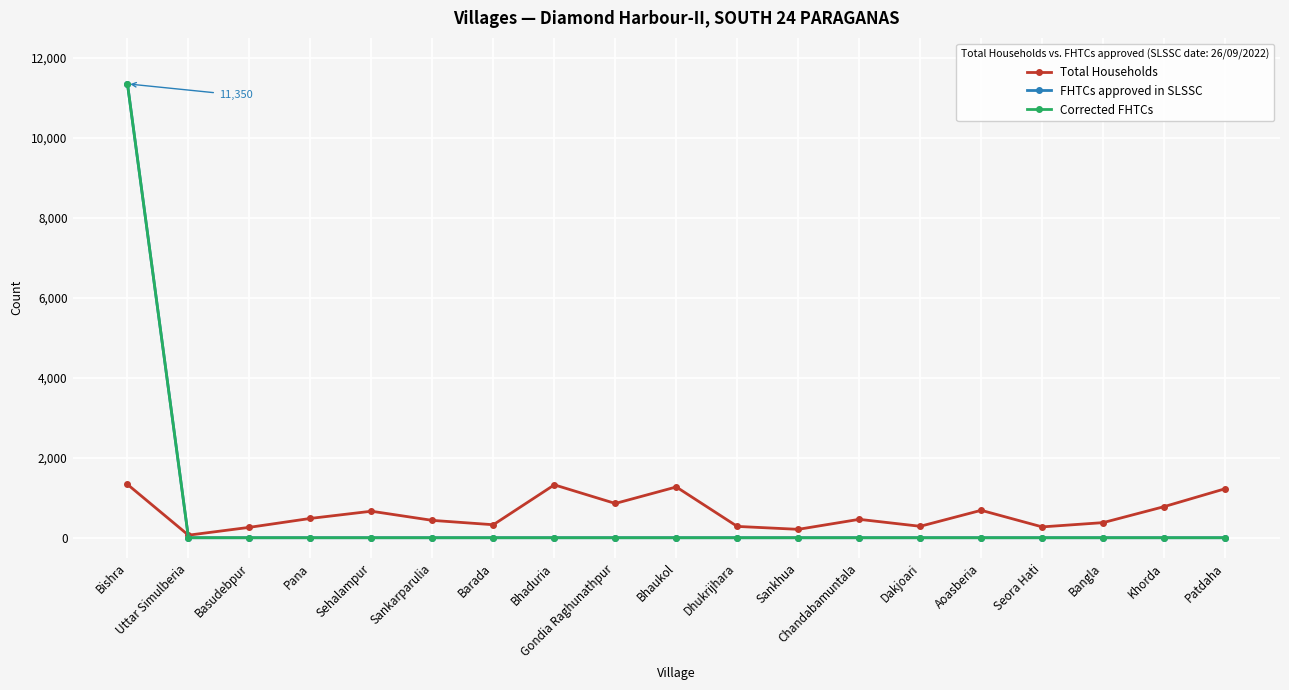

How many lines are shown in the chart?

3